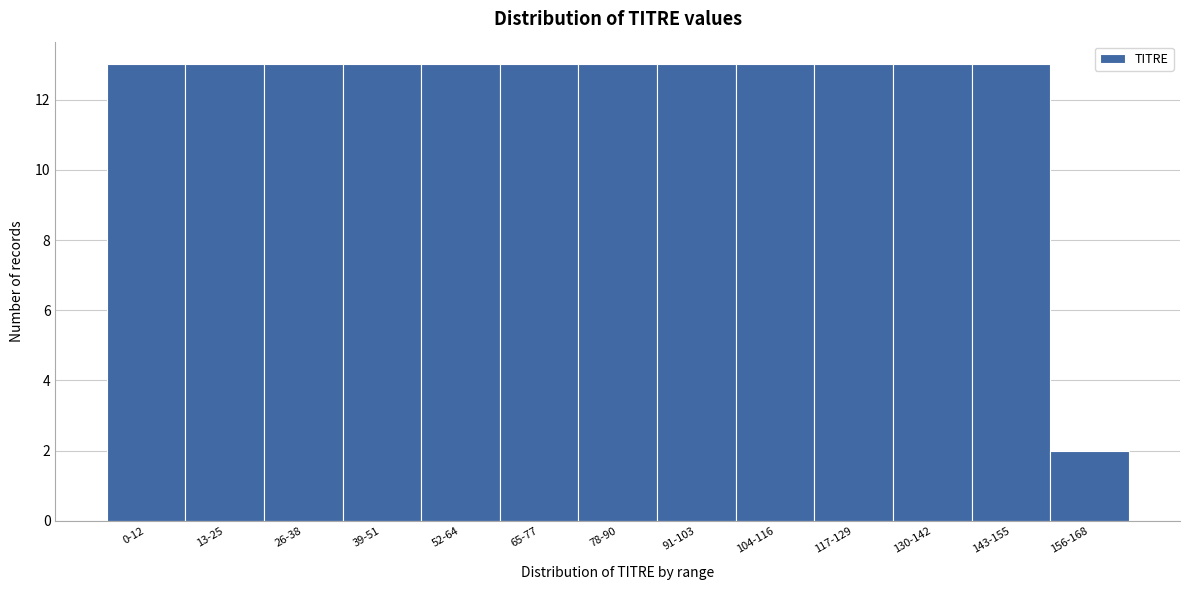

Reading right to left, what are all the values shown in this chart?

2	13	13	13	13	13	13	13	13	13	13	13	13